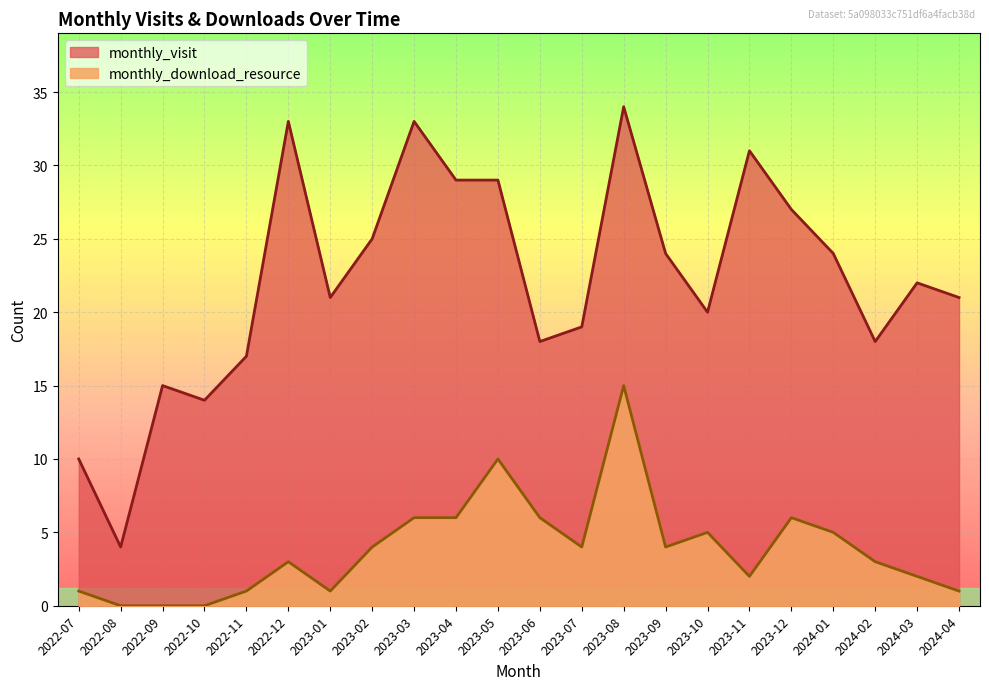

Reading right to left, extract all data points from this chart.

monthly_visit: 2024-04=21	2024-03=22	2024-02=18	2024-01=24	2023-12=27	2023-11=31	2023-10=20	2023-09=24	2023-08=34	2023-07=19	2023-06=18	2023-05=29	2023-04=29	2023-03=33	2023-02=25	2023-01=21	2022-12=33	2022-11=17	2022-10=14	2022-09=15	2022-08=4	2022-07=10
monthly_download_resource: 2024-04=1	2024-03=2	2024-02=3	2024-01=5	2023-12=6	2023-11=2	2023-10=5	2023-09=4	2023-08=15	2023-07=4	2023-06=6	2023-05=10	2023-04=6	2023-03=6	2023-02=4	2023-01=1	2022-12=3	2022-11=1	2022-10=0	2022-09=0	2022-08=0	2022-07=1